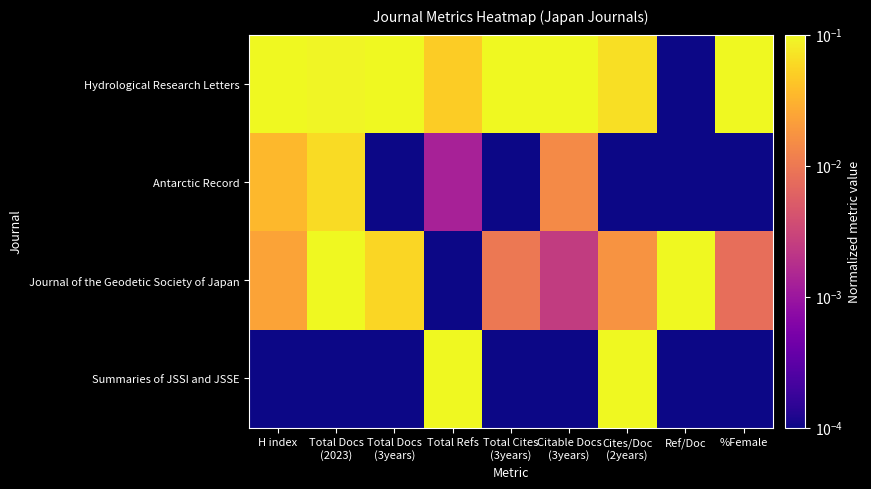

Which label corresponds to the largest value in the chart?

H index